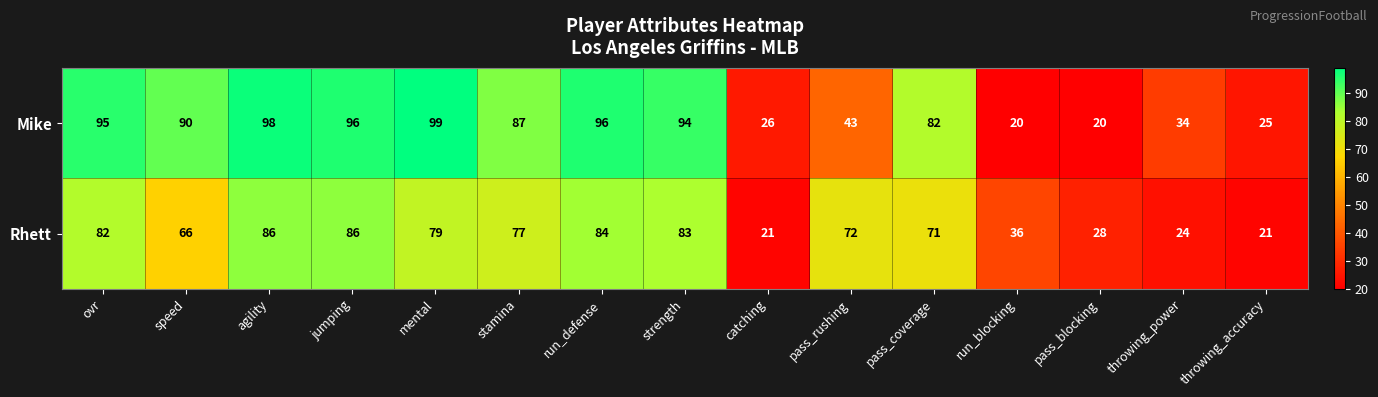

Which series changed the most between agility and run_blocking?

Mike